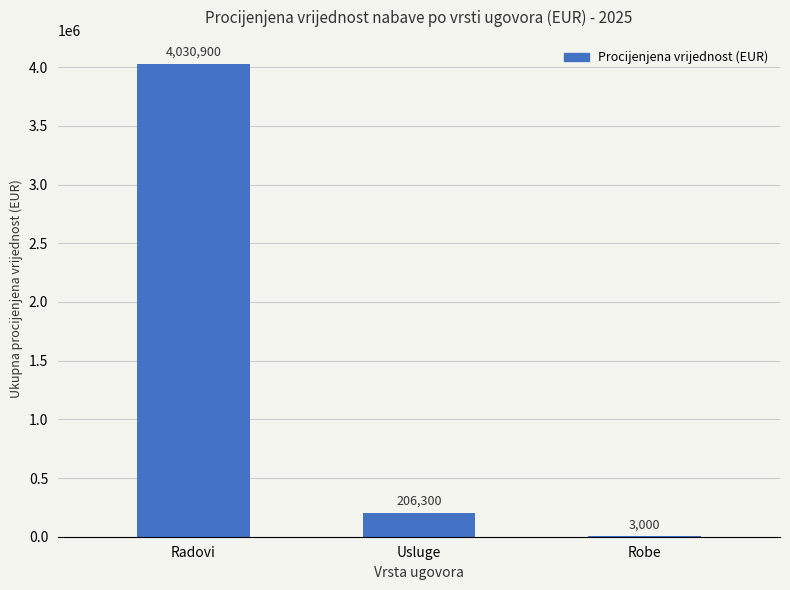

What is the average value?

1413400